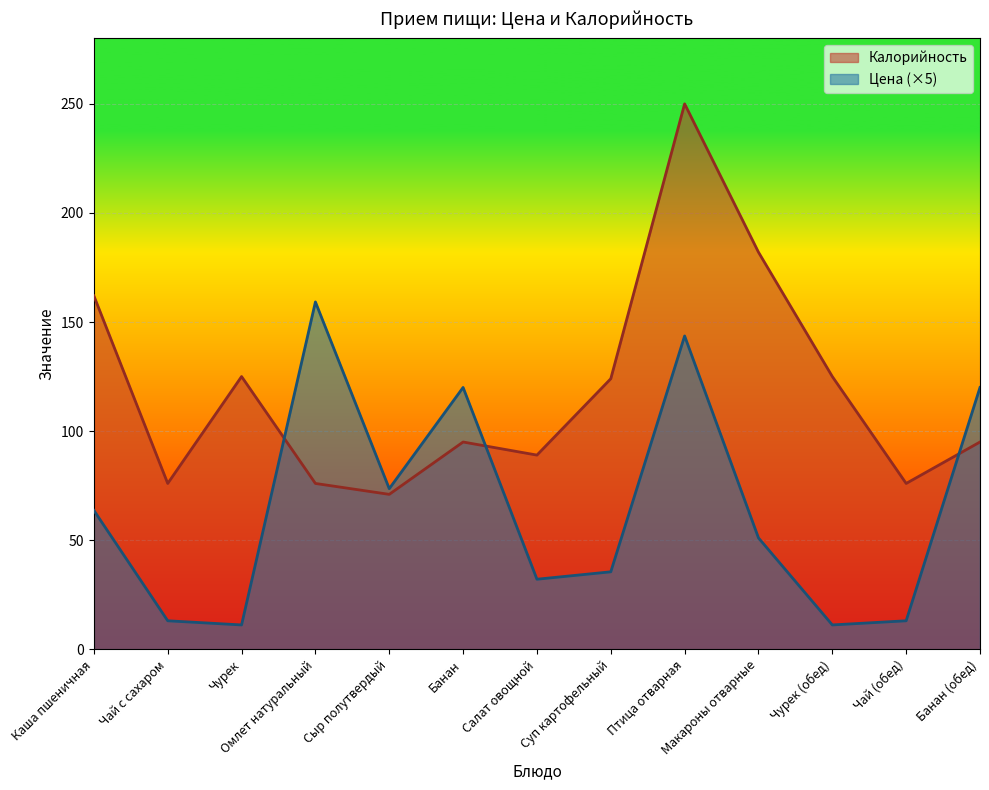

The value of Цена at Макароны отварные is 86.3. True or false?

False